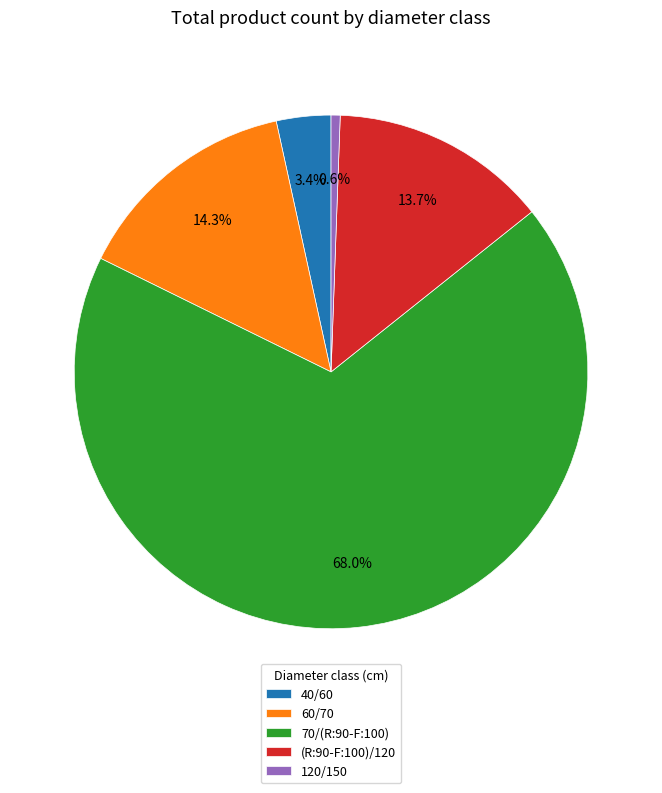

Rank the categories by value from lowest to highest.

120/150, 40/60, (R:90-F:100)/120, 60/70, 70/(R:90-F:100)